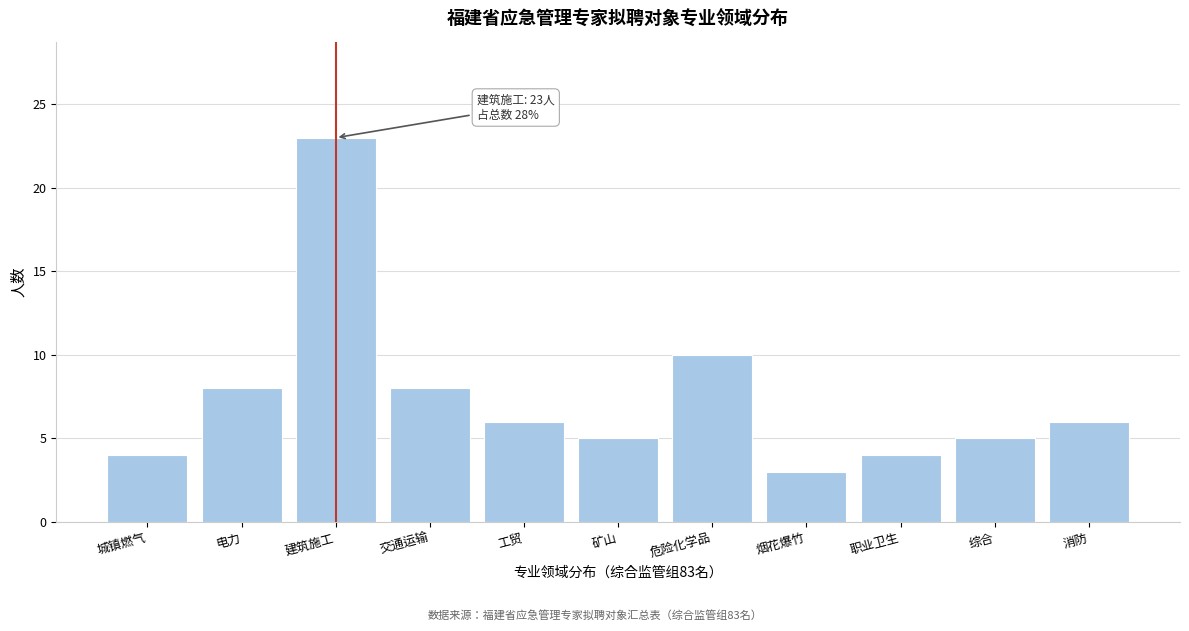

Reading left to right, transcribe all the data shown in this chart.

4	8	23	8	6	5	10	3	4	5	6